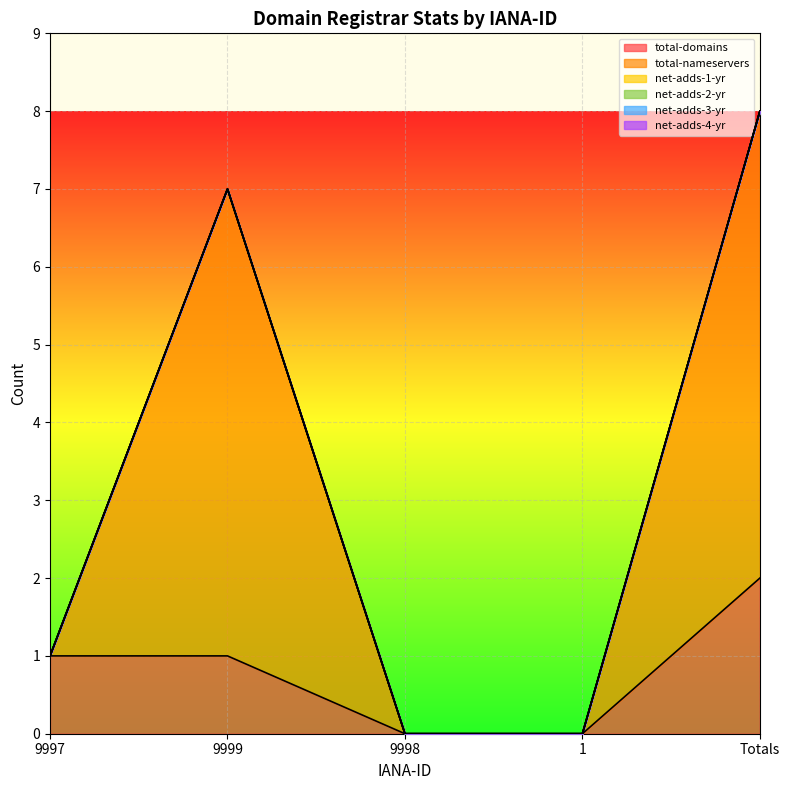

At which label is net-adds-4-yr closest to 0?

9997